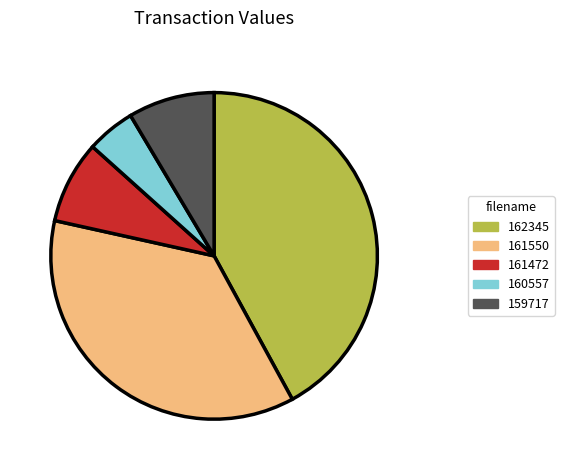

Is there a majority slice in this chart?

No